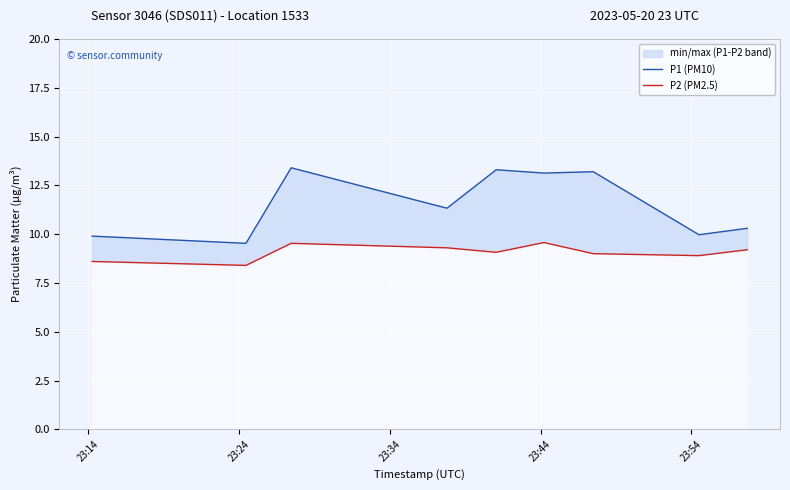

Reading left to right, extract all data points from this chart.

P1 (PM10): 9.9	9.5	13.4	11.3	13.3	13.1	13.2	10.0	10.3
P2 (PM2.5): 8.6	8.4	9.5	9.3	9.1	9.6	9.0	8.9	9.2